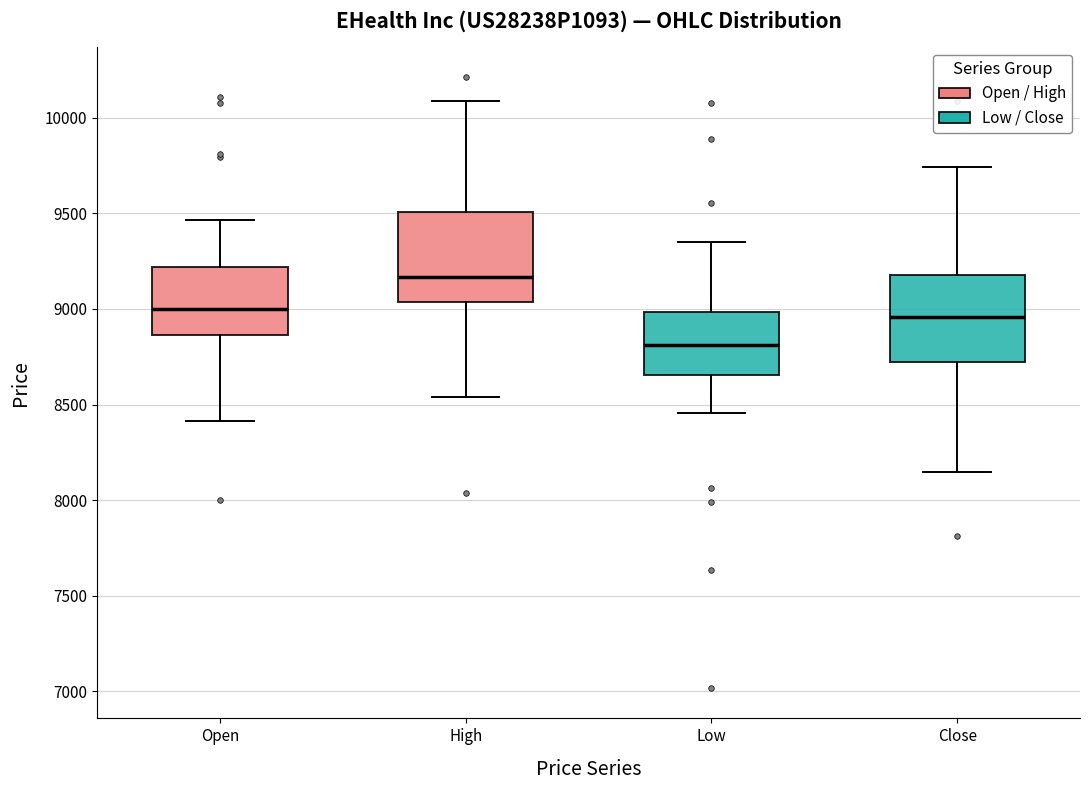

Which box has the highest median line?

High